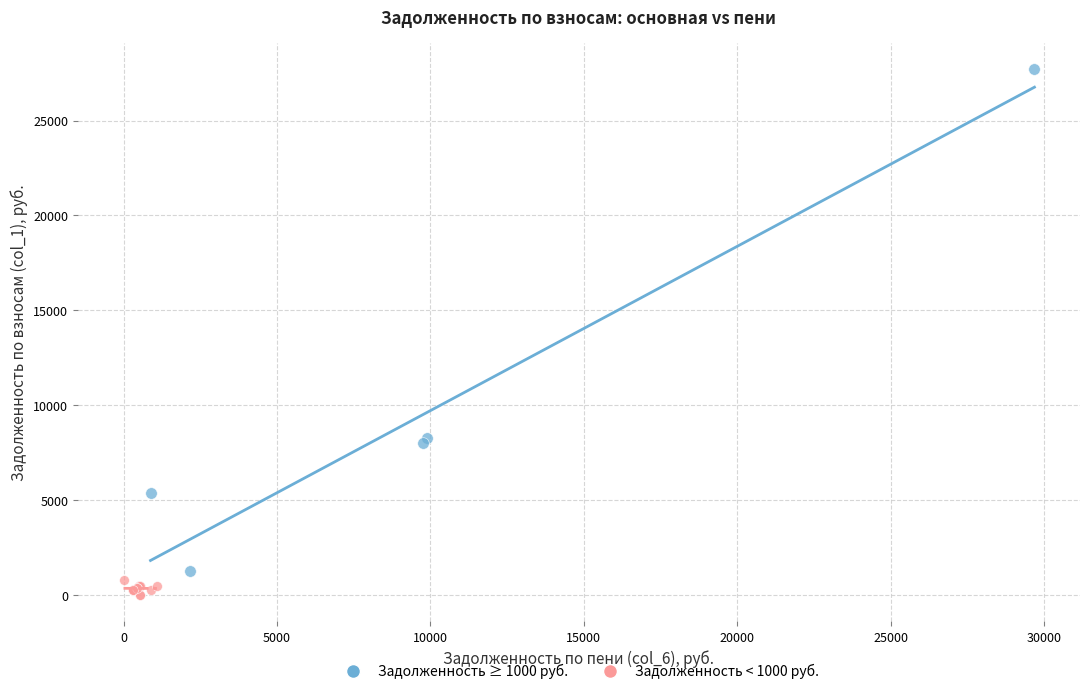

Which series reaches the maximum Y coordinate?

Задолженность ≥ 1000 руб.